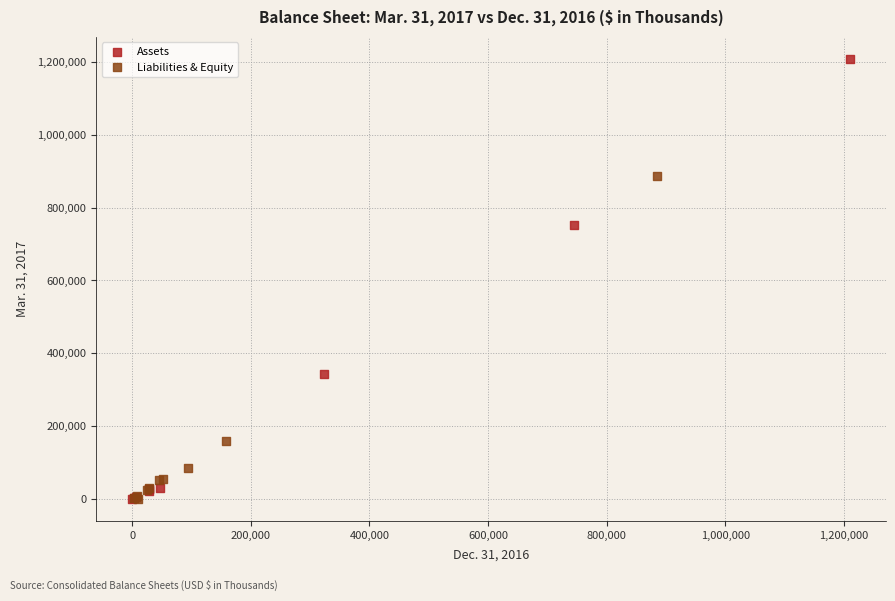

Which series contains the highest Y value?

Assets